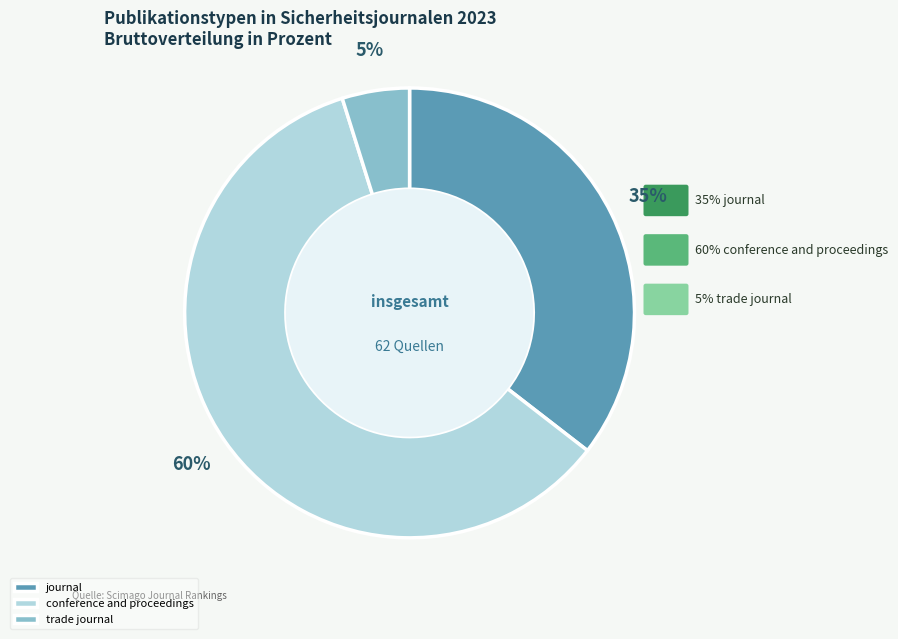

What is the total percentage of trade journal and journal?

40.3%